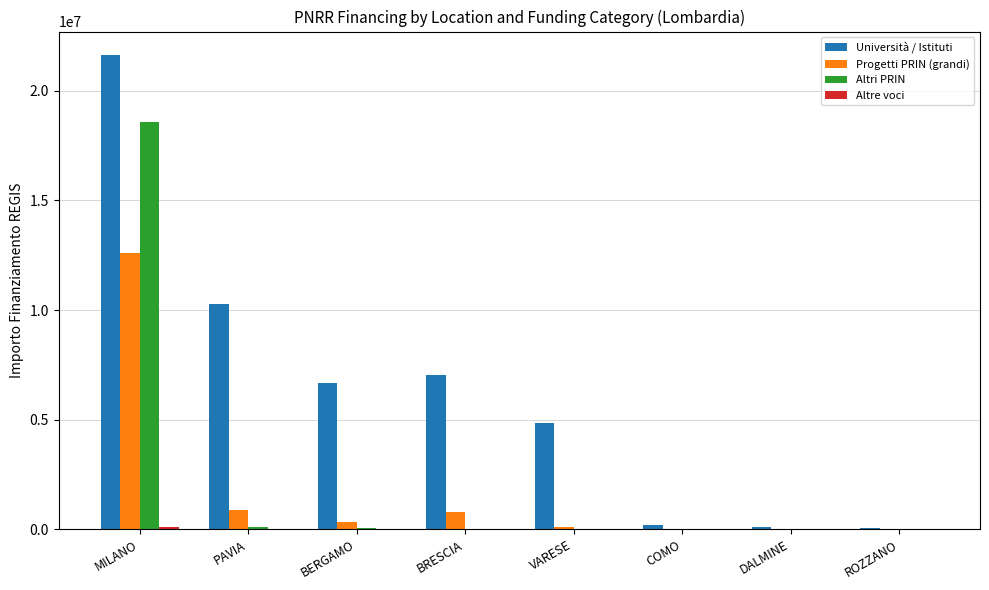

Where is Università / Istituti nearest to the value 10838597?

PAVIA